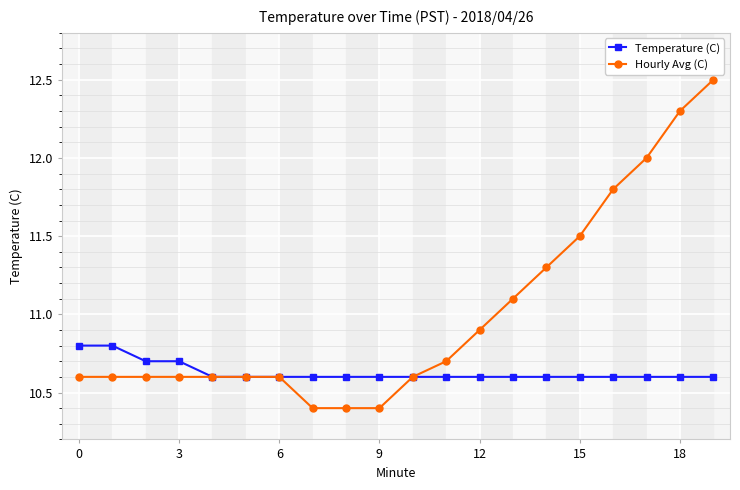

Rank the series at 18 from lowest to highest value.

Temperature (C), Hourly Avg (C)